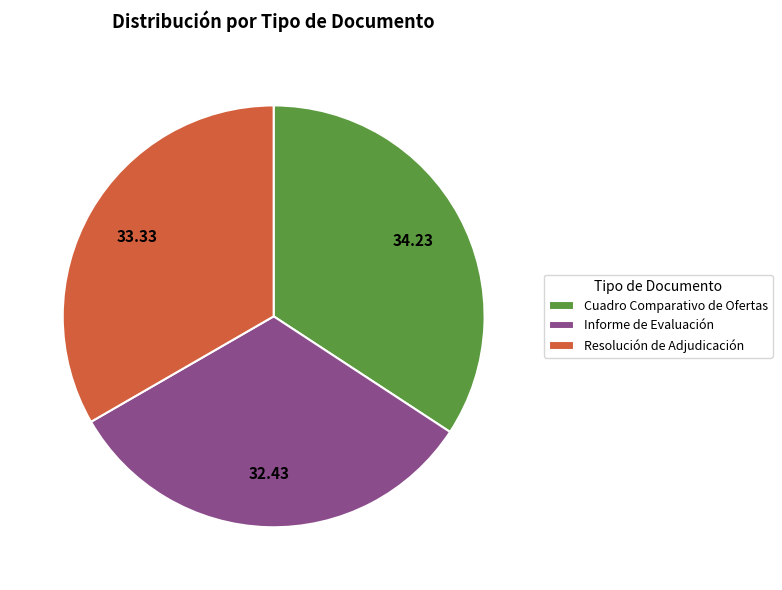

Is it true that Informe de Evaluación is 18% of the pie?

False